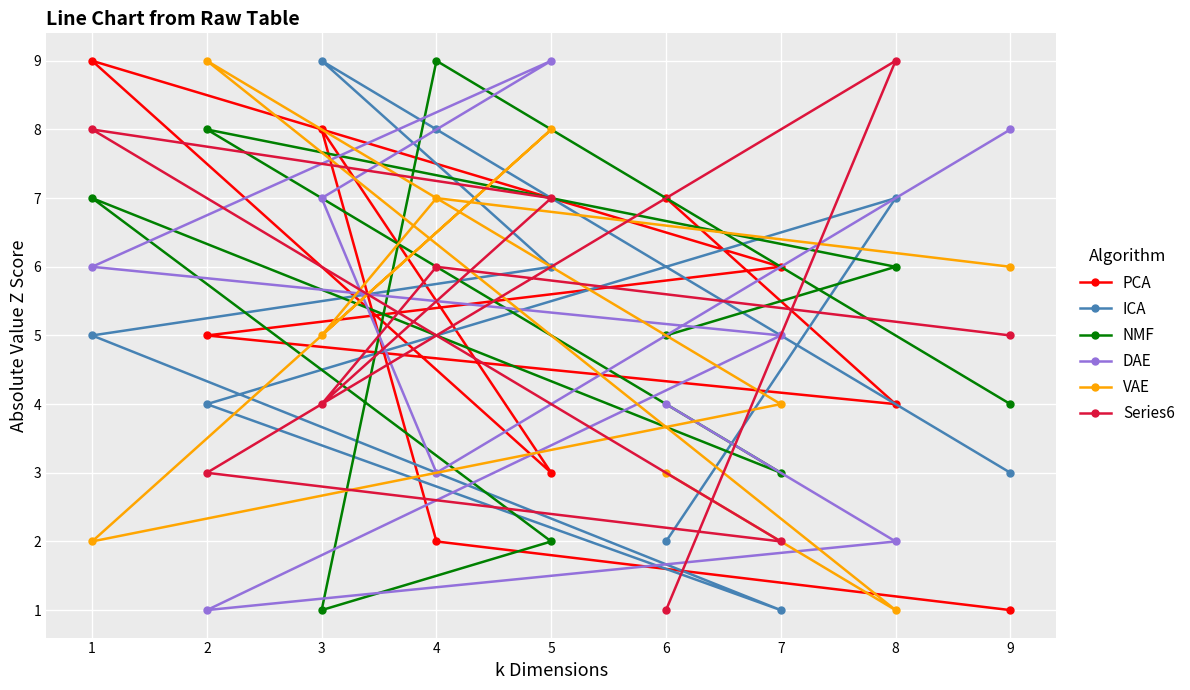

Is it true that DAE equals 2 at 1?

False